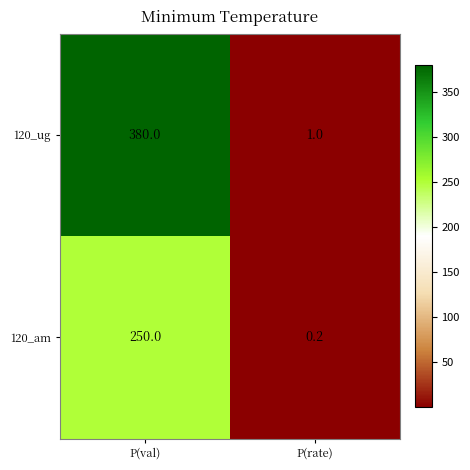

At how many categories does at least one series exceed 145?

1